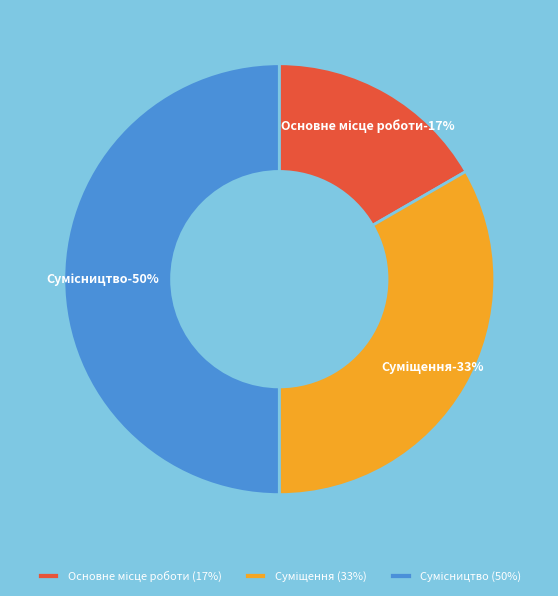

Rank the categories by value from highest to lowest.

Сумісництво, Суміщення, Основне місце роботи